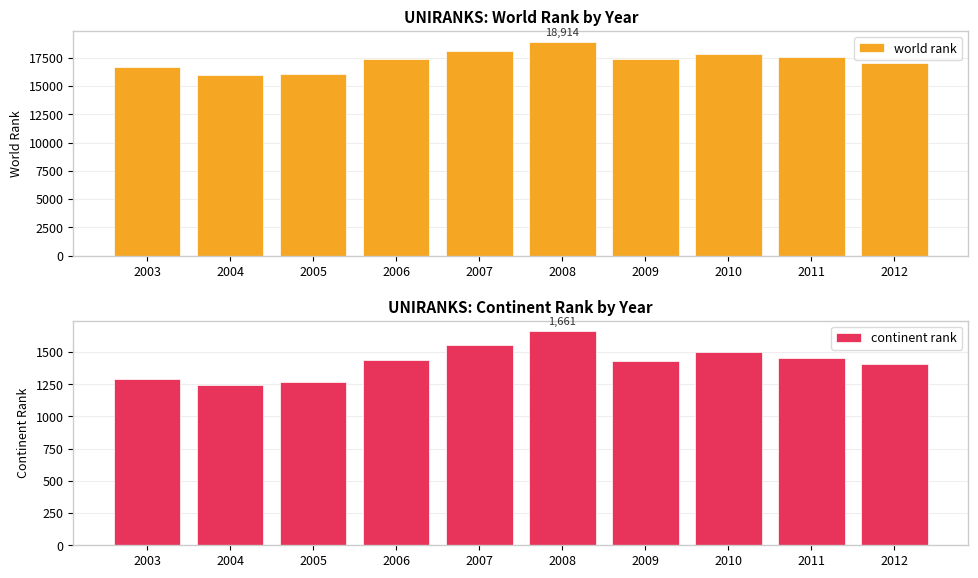

Which label corresponds to the smallest value in the chart?

2004